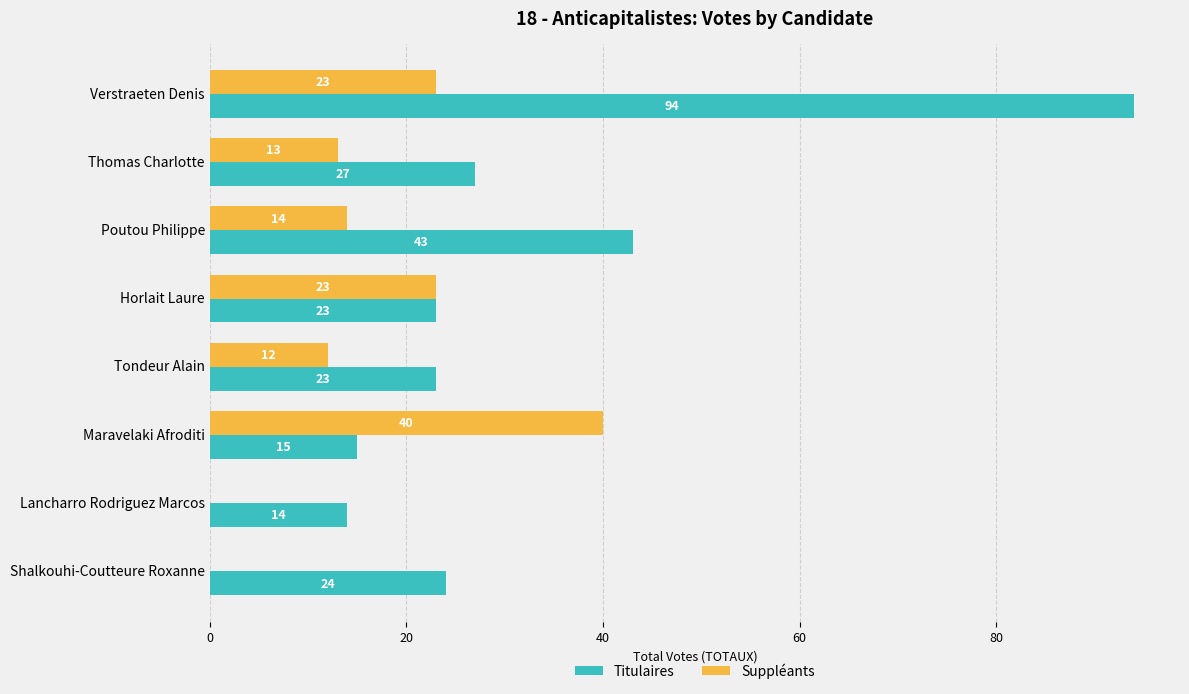

What are all the series names shown in the legend?

Titulaires, Suppléants